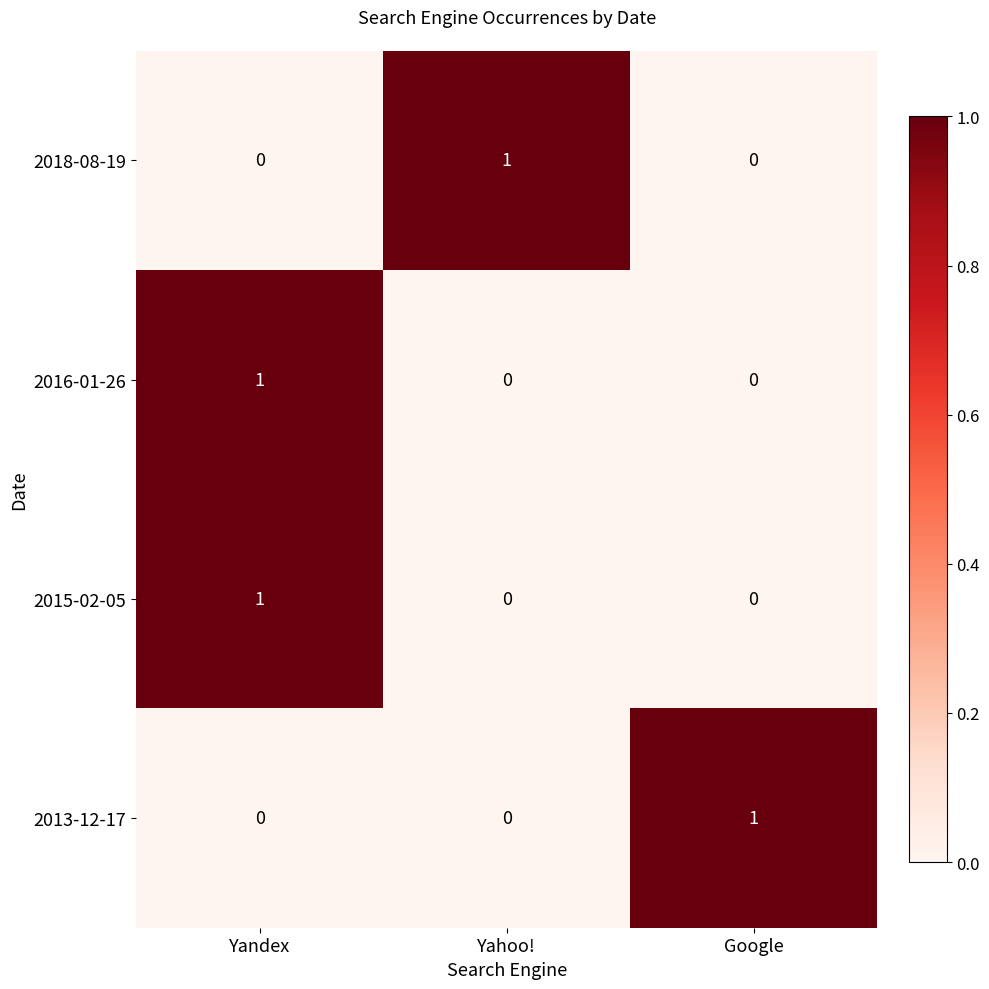

What is the greatest value displayed?

1